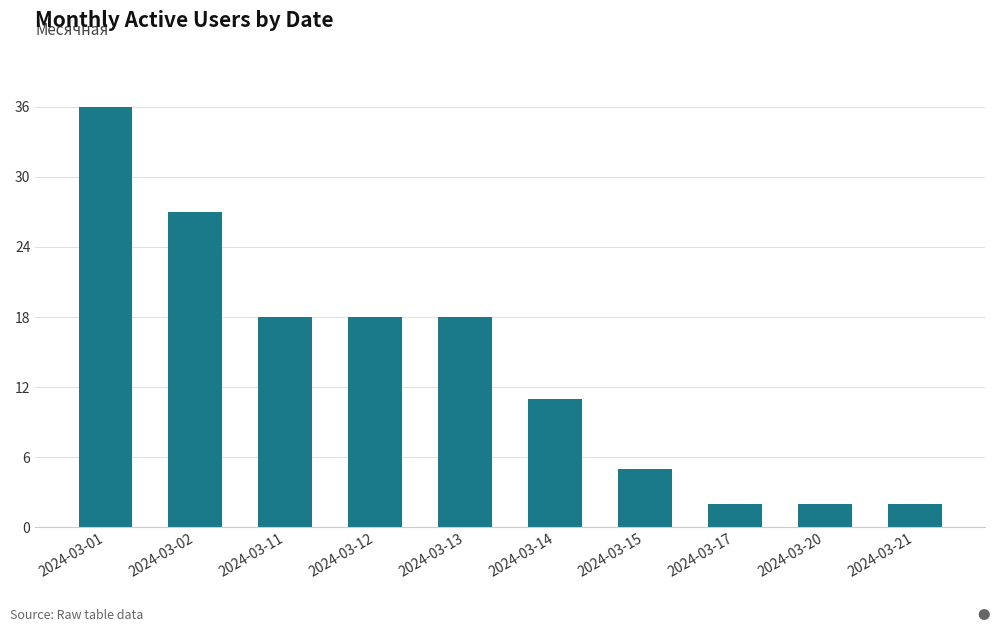

What is the value of the 7th bar from the left?

5